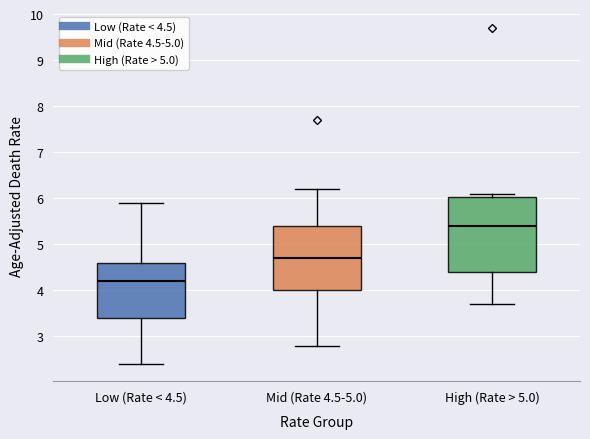

Reading left to right, read every box against the y-axis: the position of its median line, the range the box covers, and the ends of its whiskers. The values are not printed on the chart, so give them approximately, as read against the axis.

Low (Rate < 4.5): median 4.2, box 3.4 to 4.6, whiskers 2.4 to 5.9
Mid (Rate 4.5-5.0): median 4.7, box 4.0 to 5.4, whiskers 2.8 to 6.2
High (Rate > 5.0): median 5.4, box 4.4 to 6.0, whiskers 3.7 to 6.1